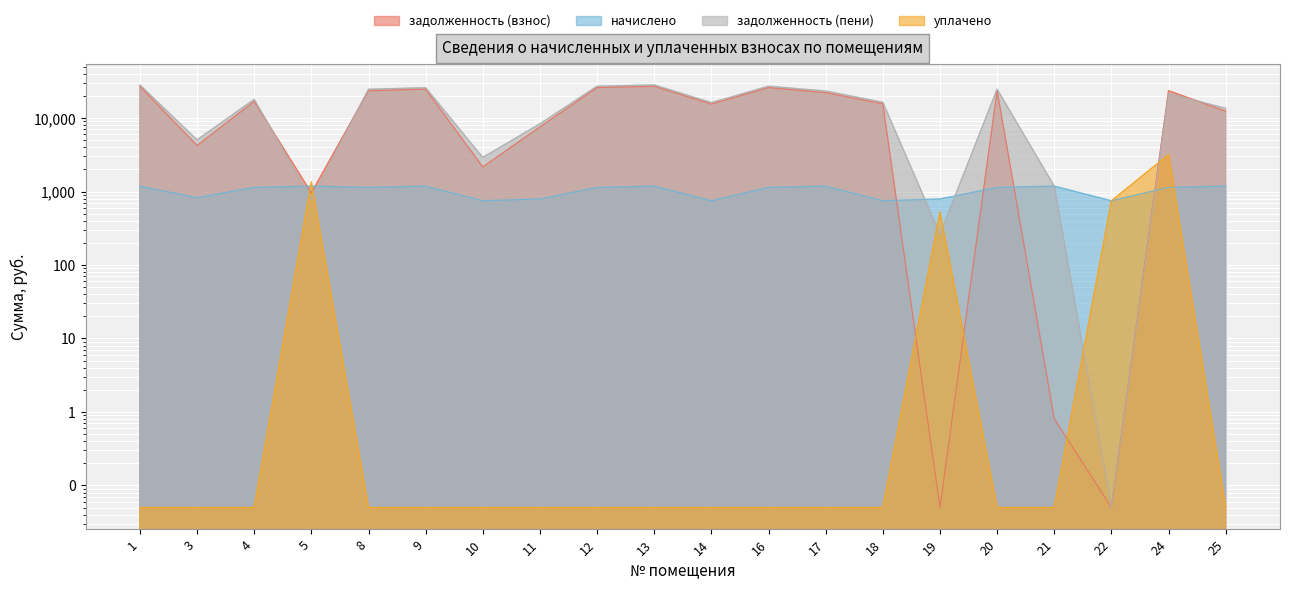

Read the начислено value at 20.

1137.6